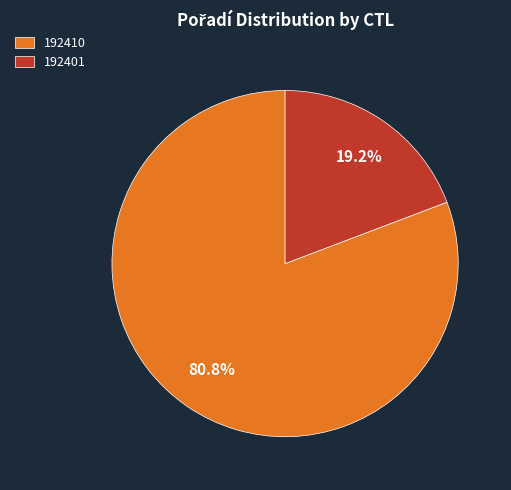

Which slice is the smallest?

192401